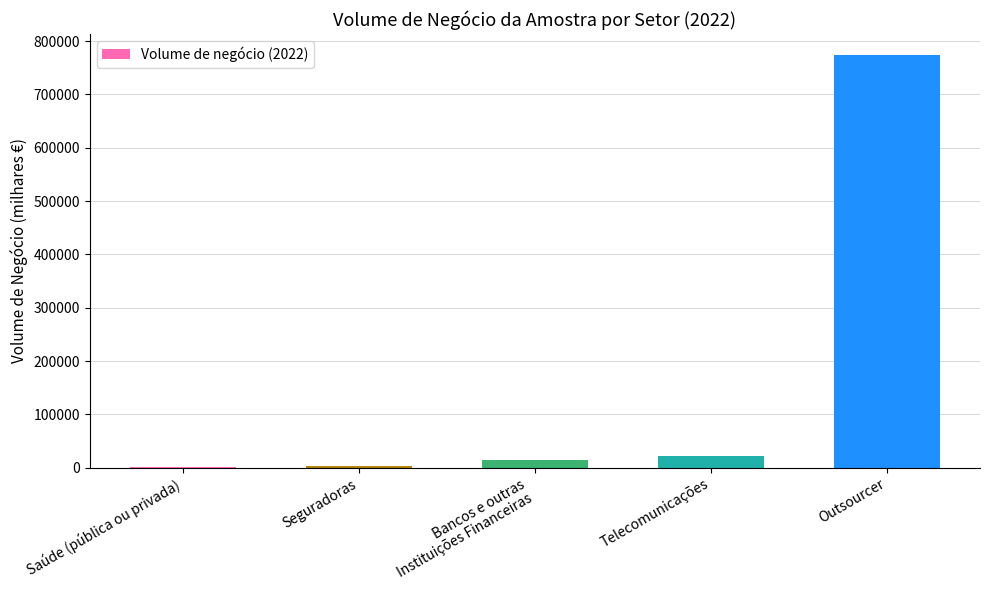

What is the average value?

162843.5